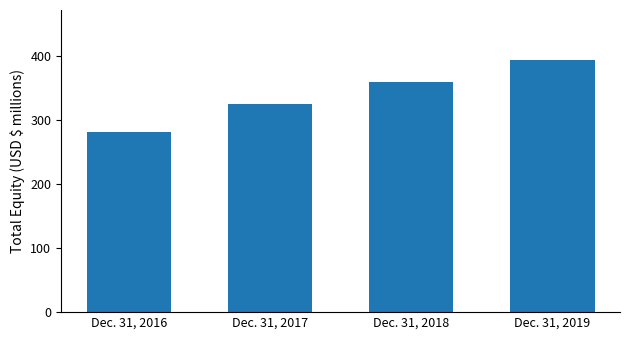

What is the difference between the maximum and minimum values?

112.4